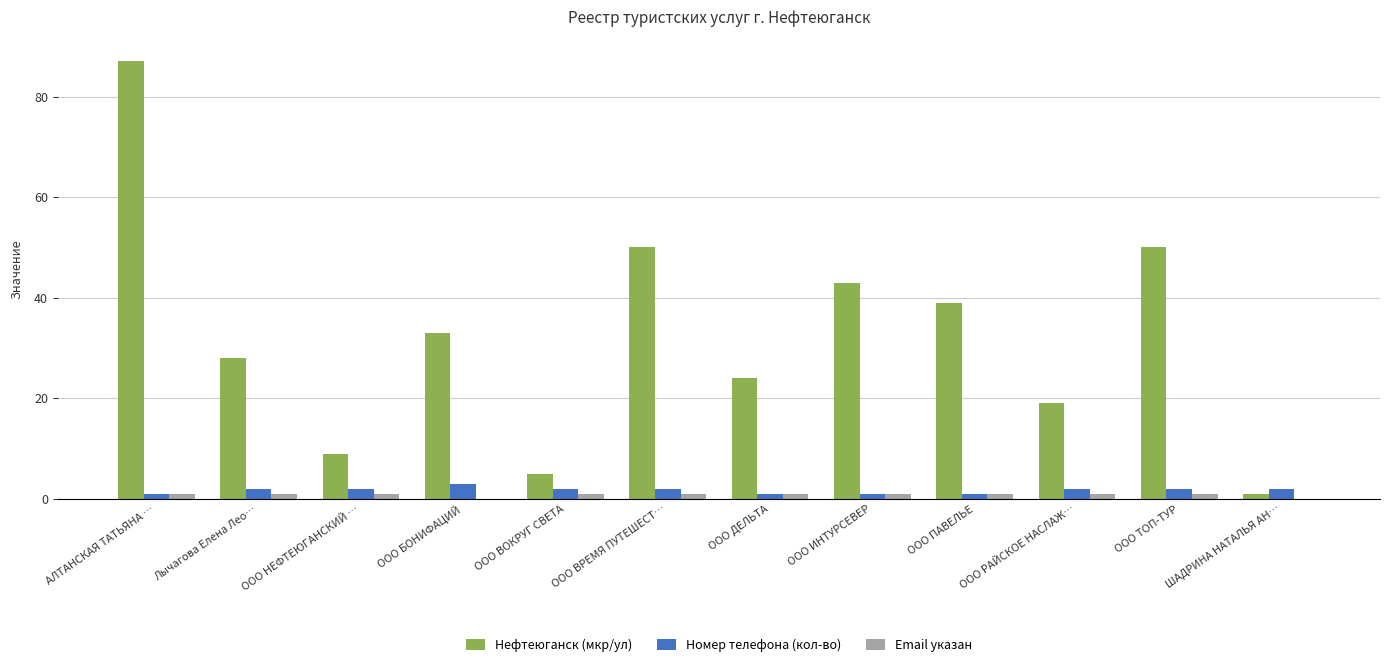

What are all the series names shown in the legend?

Нефтеюганск (мкр/ул), Номер телефона (кол-во), Email указан